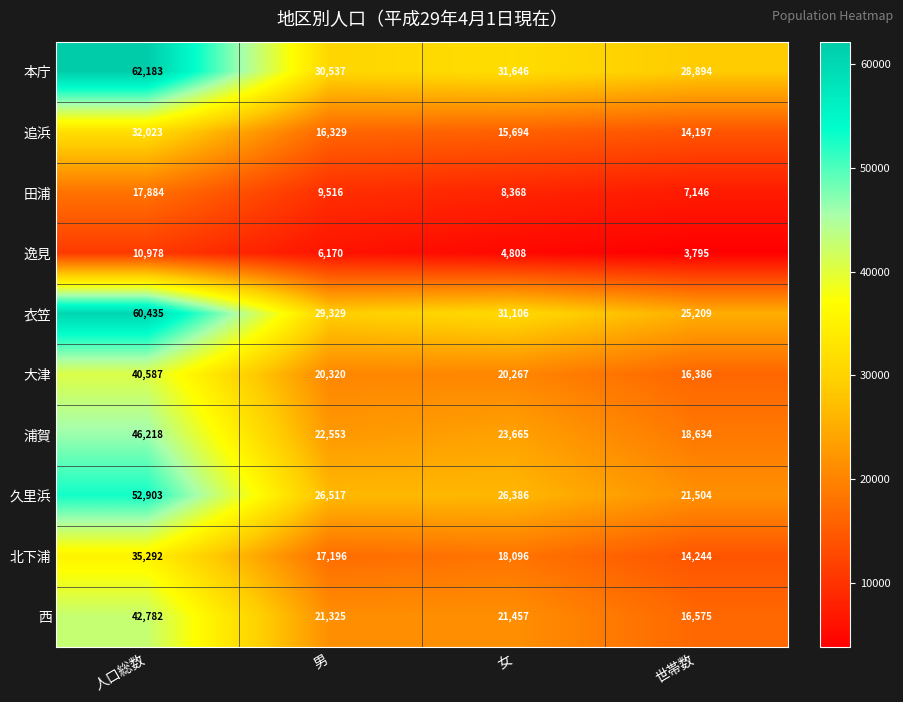

Rank the categories by 浦賀 value from highest to lowest.

人口総数, 女, 男, 世帯数